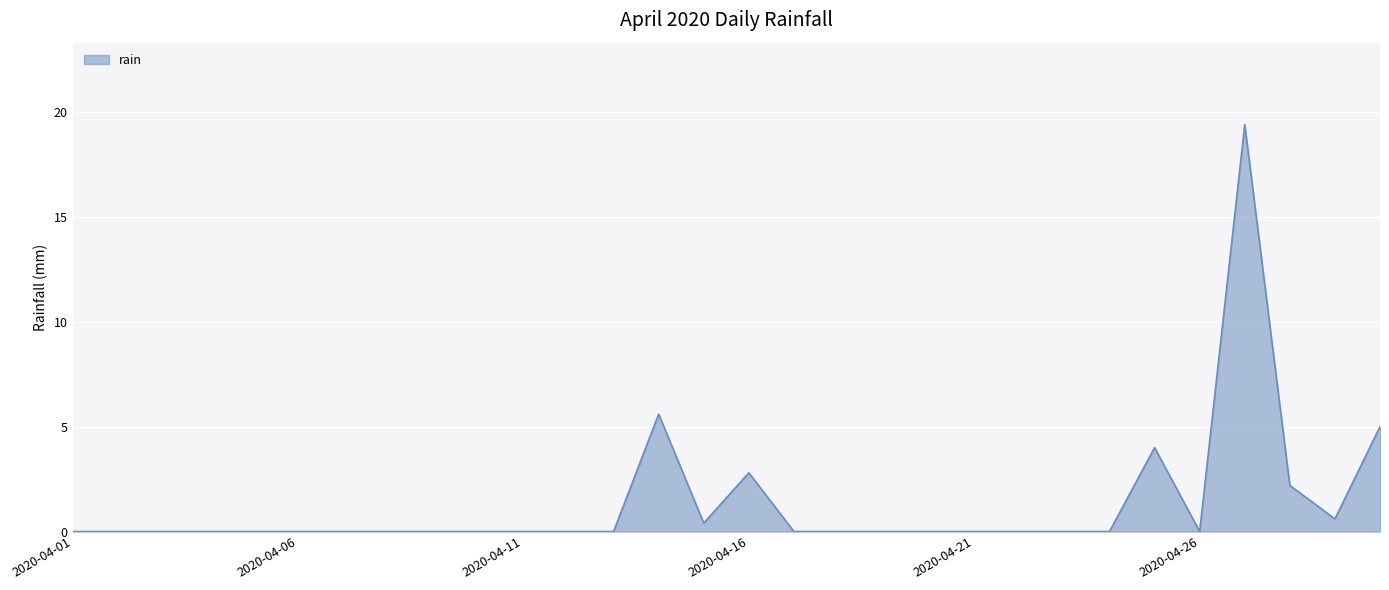

What is the difference between the maximum and minimum values?

19.4